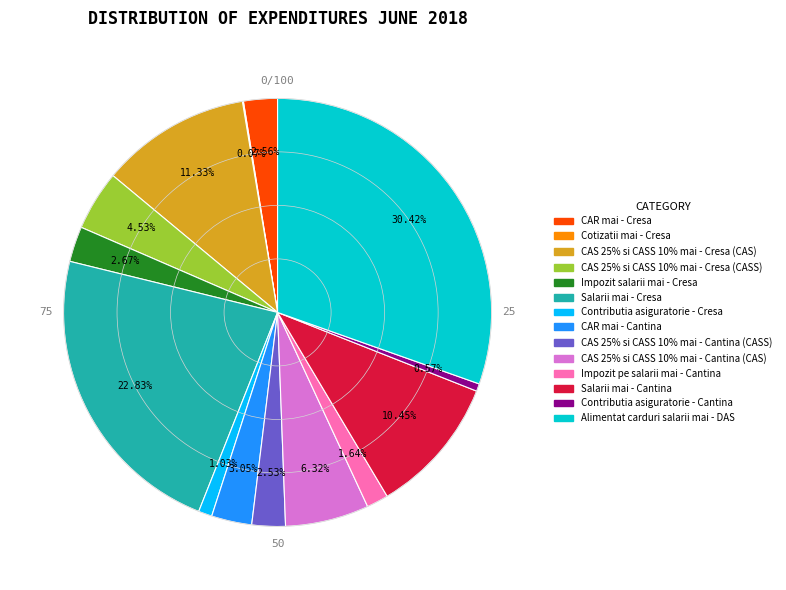

To the nearest percent, what portion does Contributia asiguratorie - Cantina represent?

1%